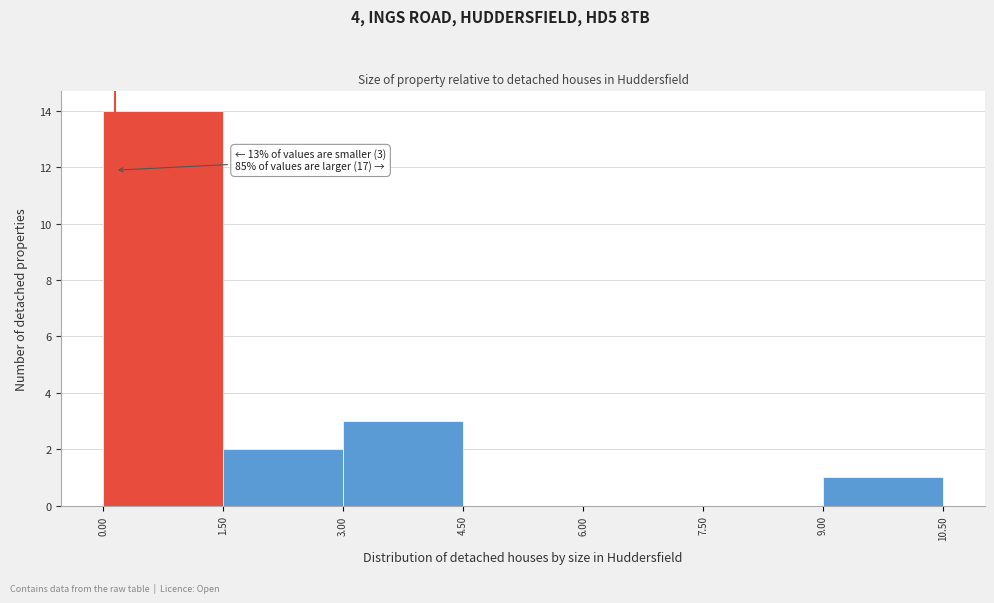

Over which range of the x-axis is the bar tallest?

0.00 to 1.50